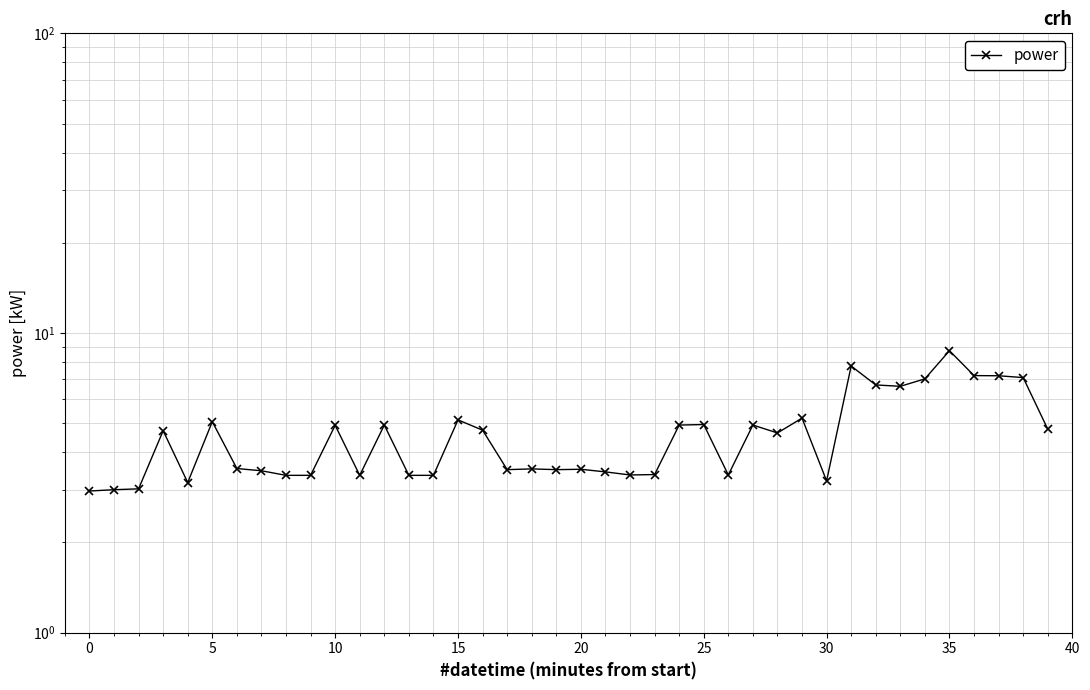

Does the chart display data point markers on the line(s)?

Yes